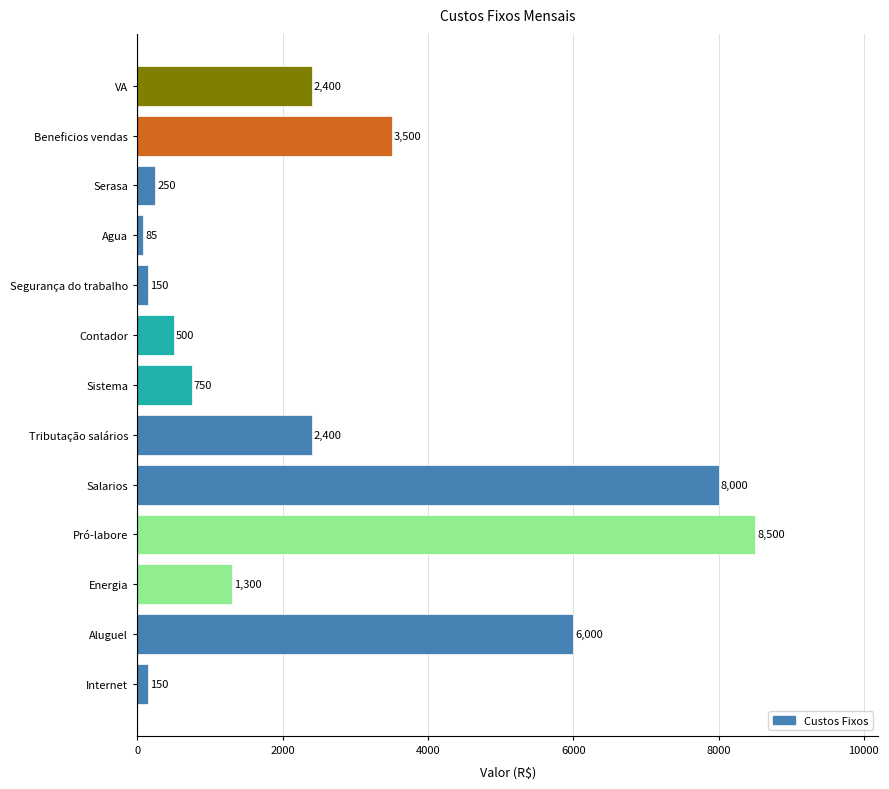

How many data points does each series have?

13